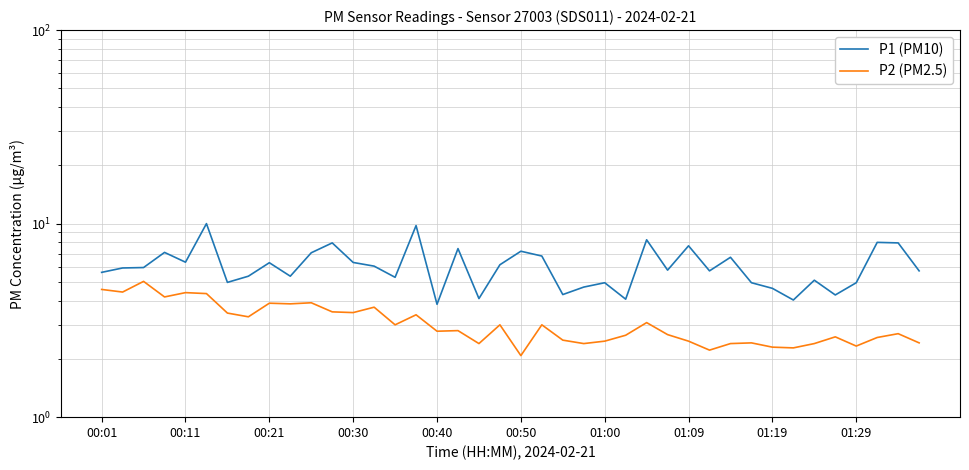

True or false: P2 (PM2.5) has a value of 1.4 at 00:50.

False